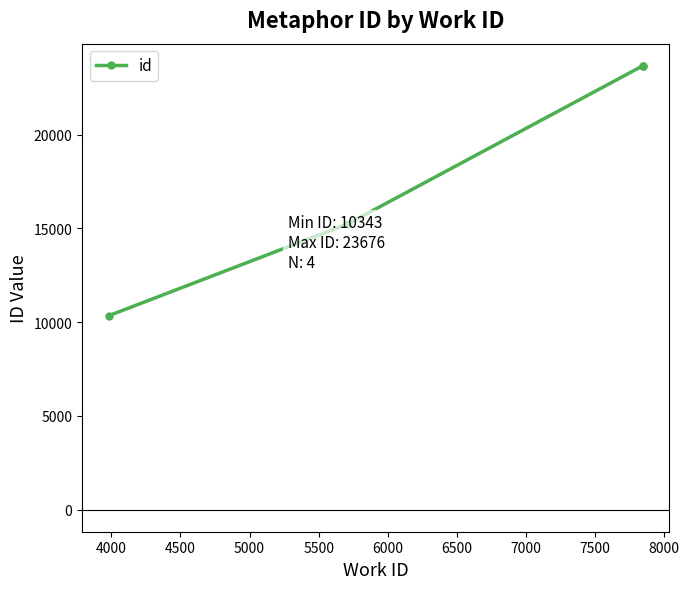

True or false: the data has more than 1 interior local peaks.

False